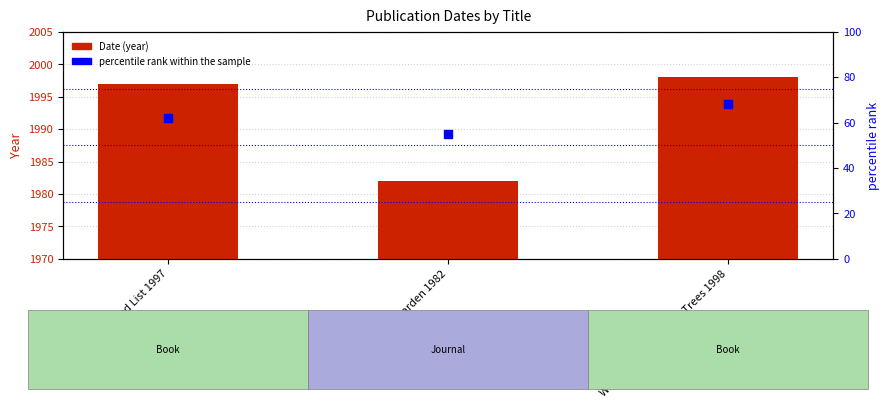

Which series contains the highest Y value?

Date